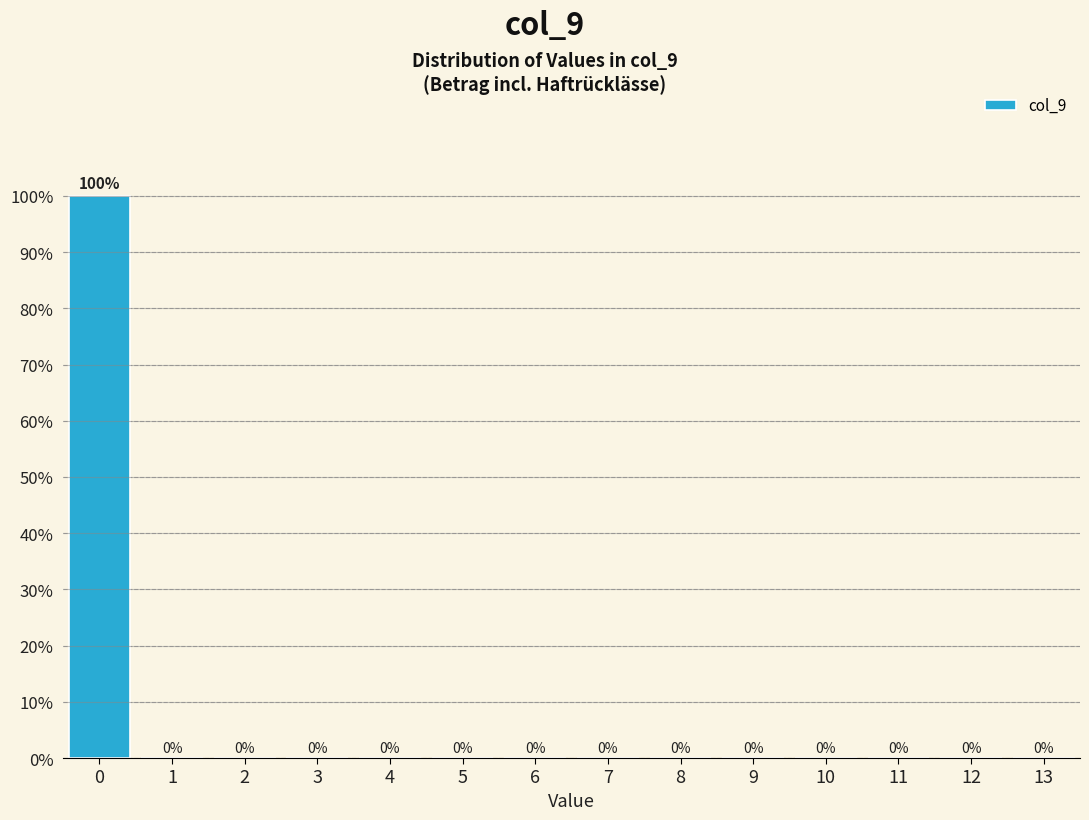

Reading left to right, transcribe this chart: for each bar, give the range it covers on the x-axis and its height.

-0.5 to 0.5: 100
0.5 to 1.5: 0
1.5 to 2.5: 0
2.5 to 3.5: 0
3.5 to 4.5: 0
4.5 to 5.5: 0
5.5 to 6.5: 0
6.5 to 7.5: 0
7.5 to 8.5: 0
8.5 to 9.5: 0
9.5 to 10.5: 0
10.5 to 11.5: 0
11.5 to 12.5: 0
12.5 to 13.5: 0